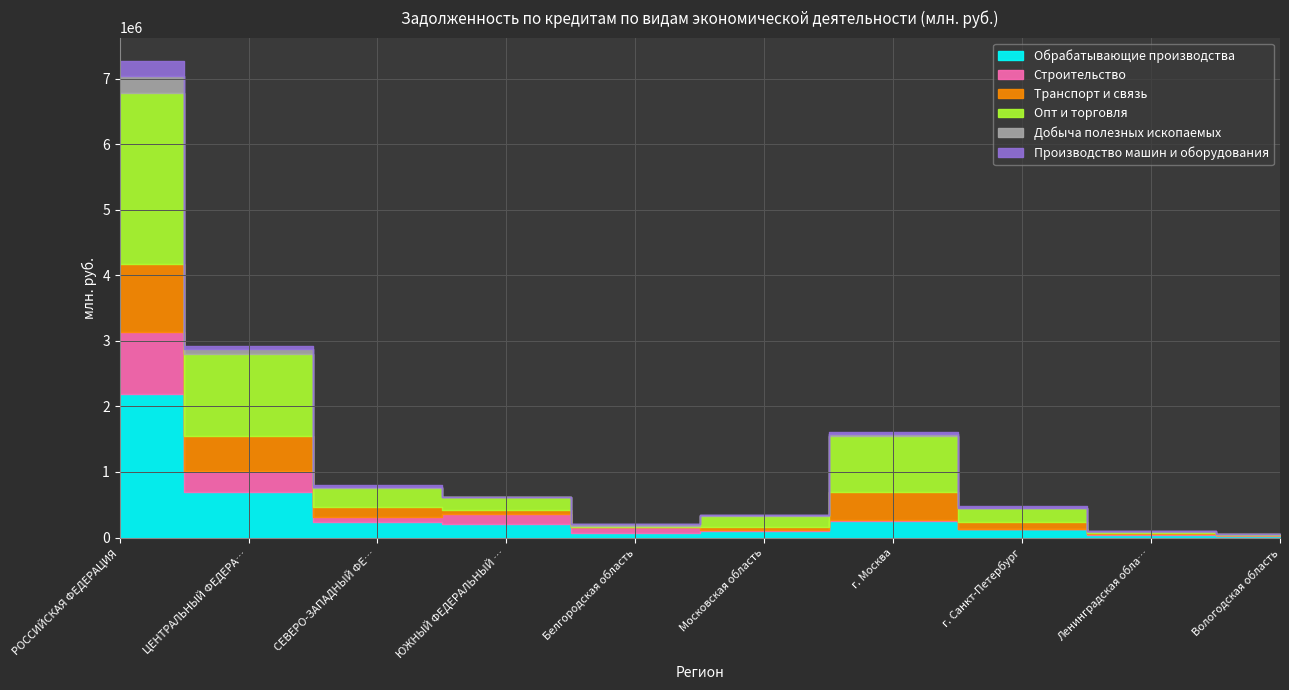

What value does the Добыча полезных ископаемых series have at Московская область, to the nearest 100?

3100